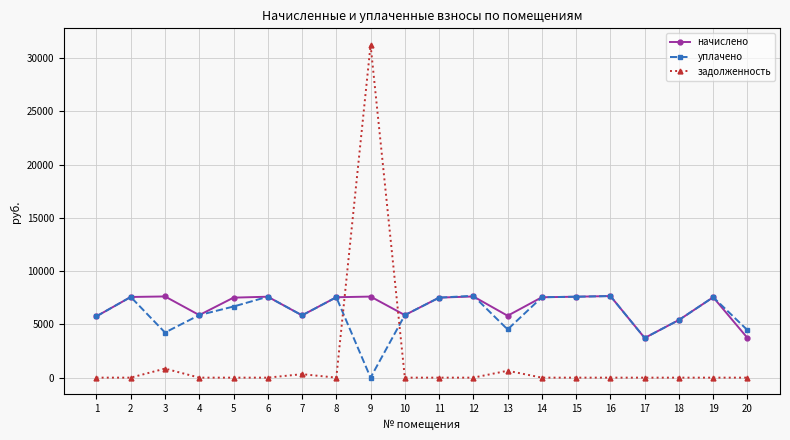

How many values in the уплачено series are below 6679?

10